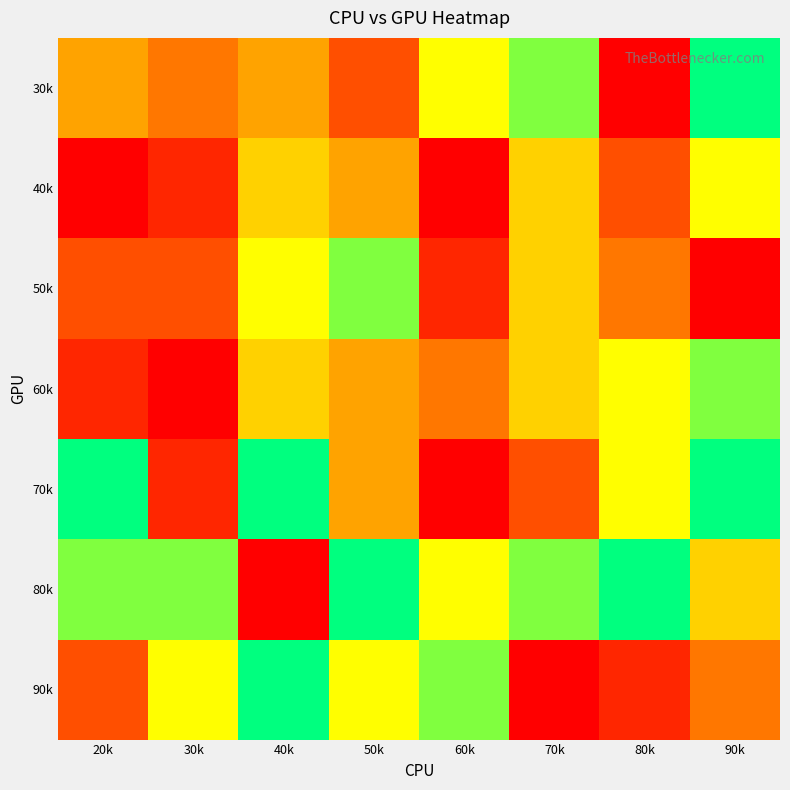

Reading right to left, transcribe all the data shown in this chart.

30k: 90k=1	80k=9	70k=2	60k=3	50k=7	40k=5	30k=6	20k=5
40k: 90k=3	80k=7	70k=4	60k=9	50k=5	40k=4	30k=8	20k=9
50k: 90k=9	80k=6	70k=4	60k=8	50k=2	40k=3	30k=7	20k=7
60k: 90k=2	80k=3	70k=4	60k=6	50k=5	40k=4	30k=9	20k=8
70k: 90k=1	80k=3	70k=7	60k=9	50k=5	40k=1	30k=8	20k=1
80k: 90k=4	80k=1	70k=2	60k=3	50k=1	40k=9	30k=2	20k=2
90k: 90k=6	80k=8	70k=9	60k=2	50k=3	40k=1	30k=3	20k=7